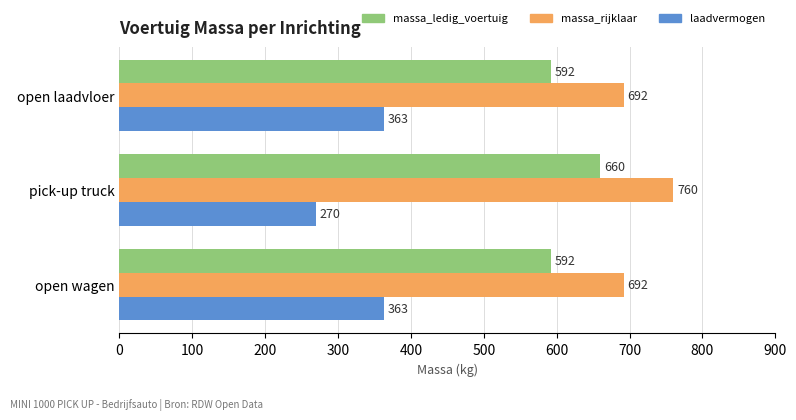

Count the laadvermogen values in the range 270 to 363.

3